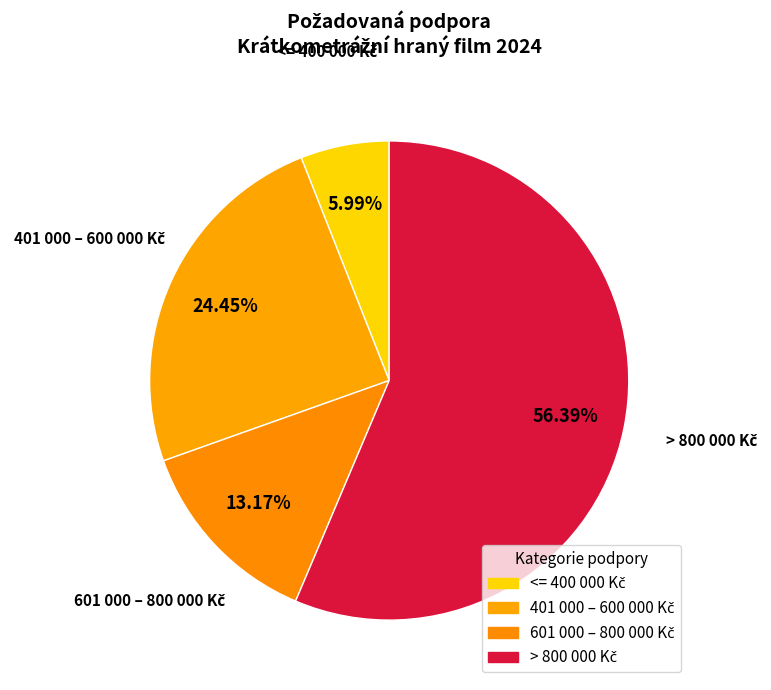

Count the number of slices in the pie.

4